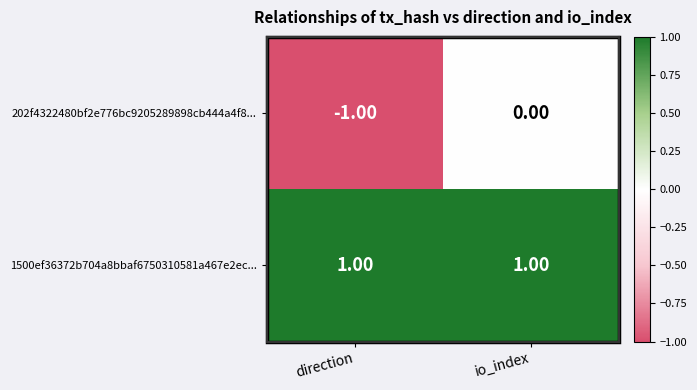

Which label corresponds to the smallest value in the chart?

direction